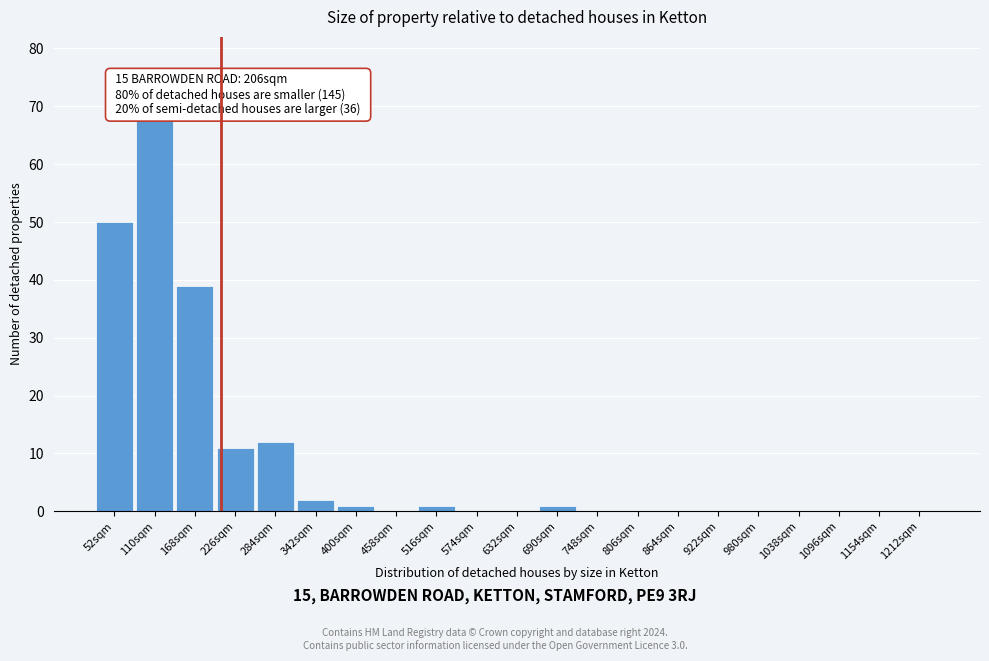

Reading right to left, list all the values displayed in this chart.

1212sqm=0	1154sqm=0	1096sqm=0	1038sqm=0	980sqm=0	922sqm=0	864sqm=0	806sqm=0	748sqm=0	690sqm=1	632sqm=0	574sqm=0	516sqm=1	458sqm=0	400sqm=1	342sqm=2	284sqm=12	226sqm=11	168sqm=39	110sqm=68	52sqm=50